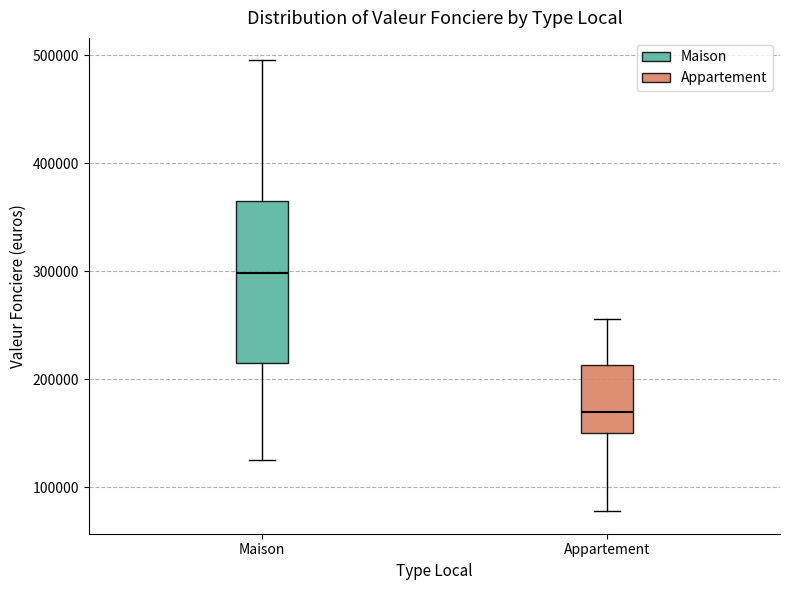

Where does the lower whisker of the box for Appartement end on the y-axis? The values are not printed on the chart, so give them approximately, as read against the axis.

80000